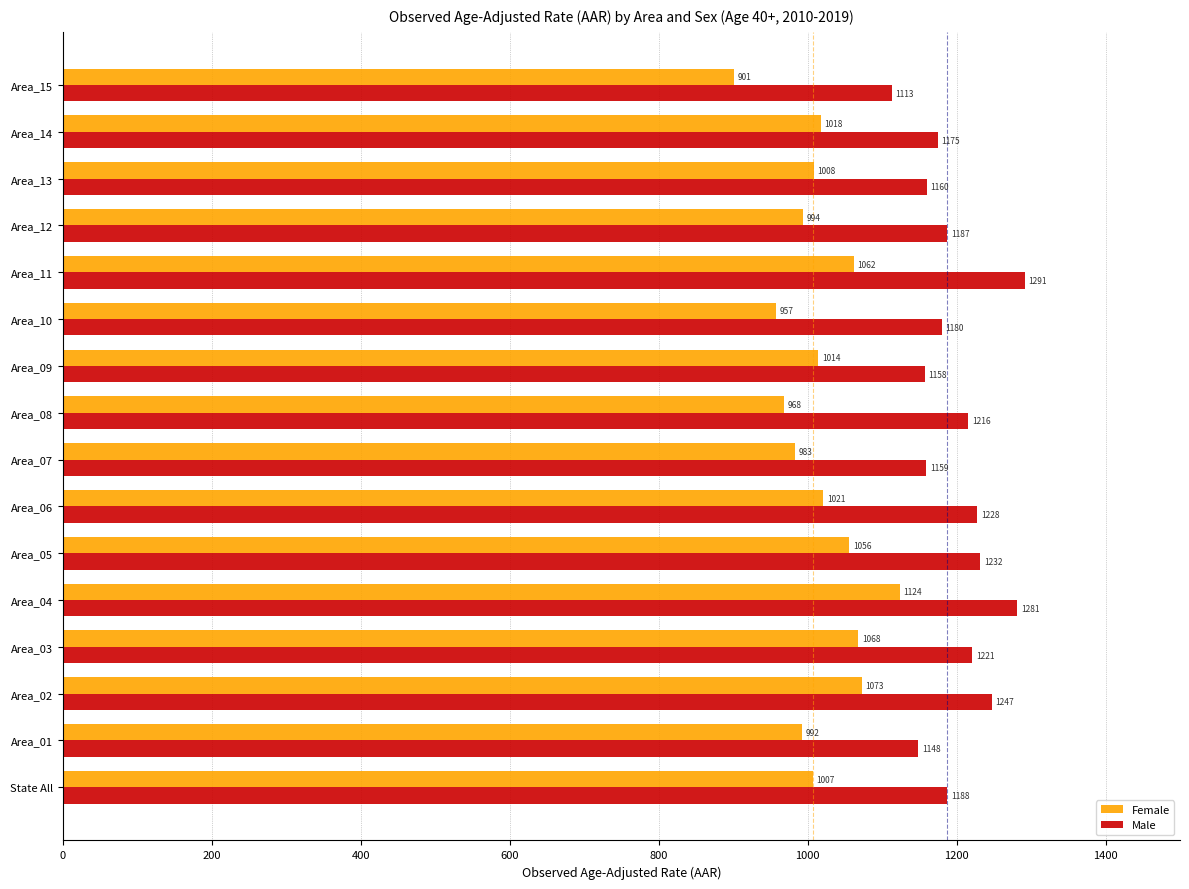

Which series has the largest range (max minus min)?

Female